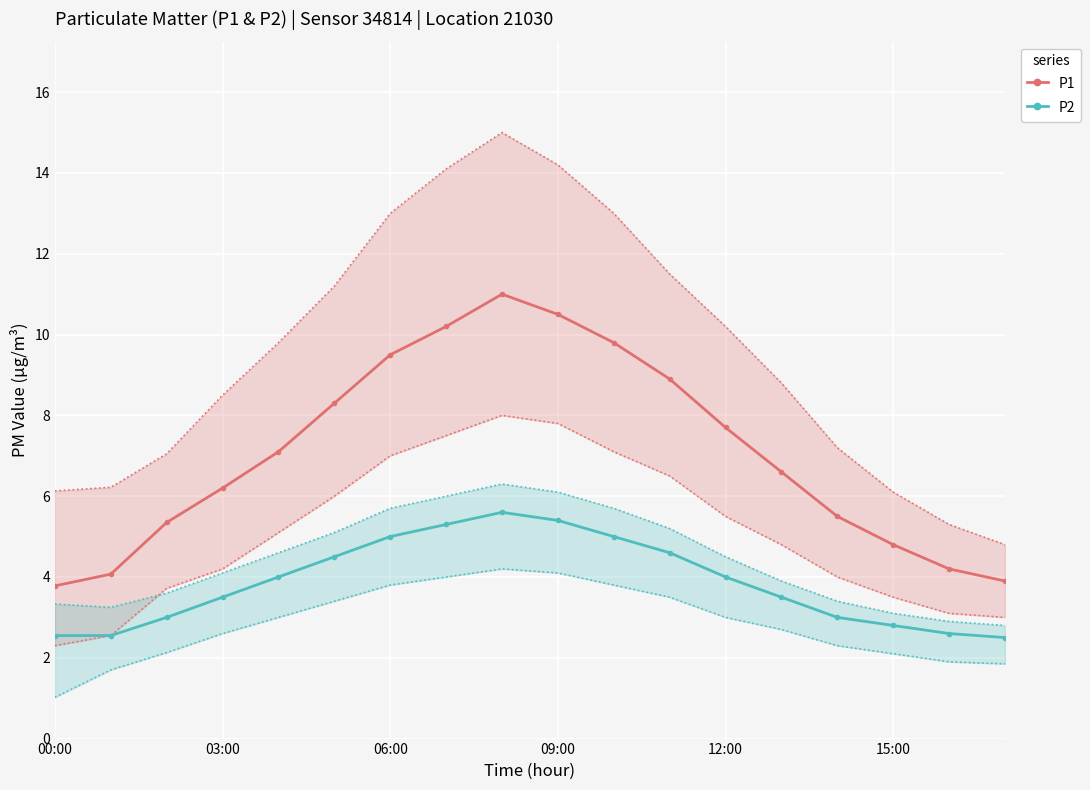

Reading right to left, list all the values displayed in this chart.

P1: 3.9	4.2	4.8	5.5	6.6	7.7	8.9	9.8	10.5	11.0	10.2	9.5	8.3	7.1	6.2	5.3	4.1	3.8
P2: 2.5	2.6	2.8	3.0	3.5	4.0	4.6	5.0	5.4	5.6	5.3	5.0	4.5	4.0	3.5	3.0	2.5	2.5